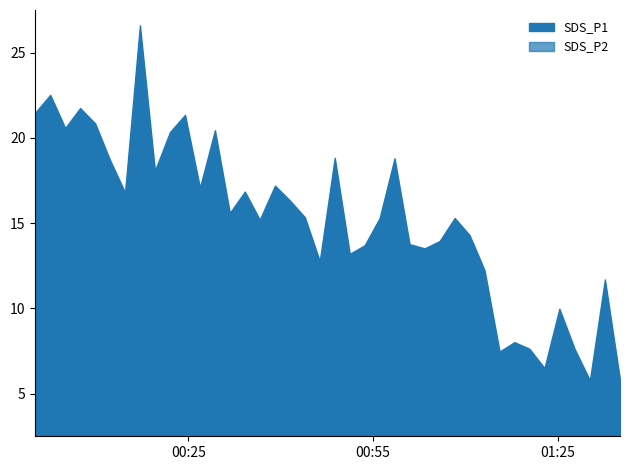

True or false: SDS_P2 and SDS_P1 cross at least once.

False